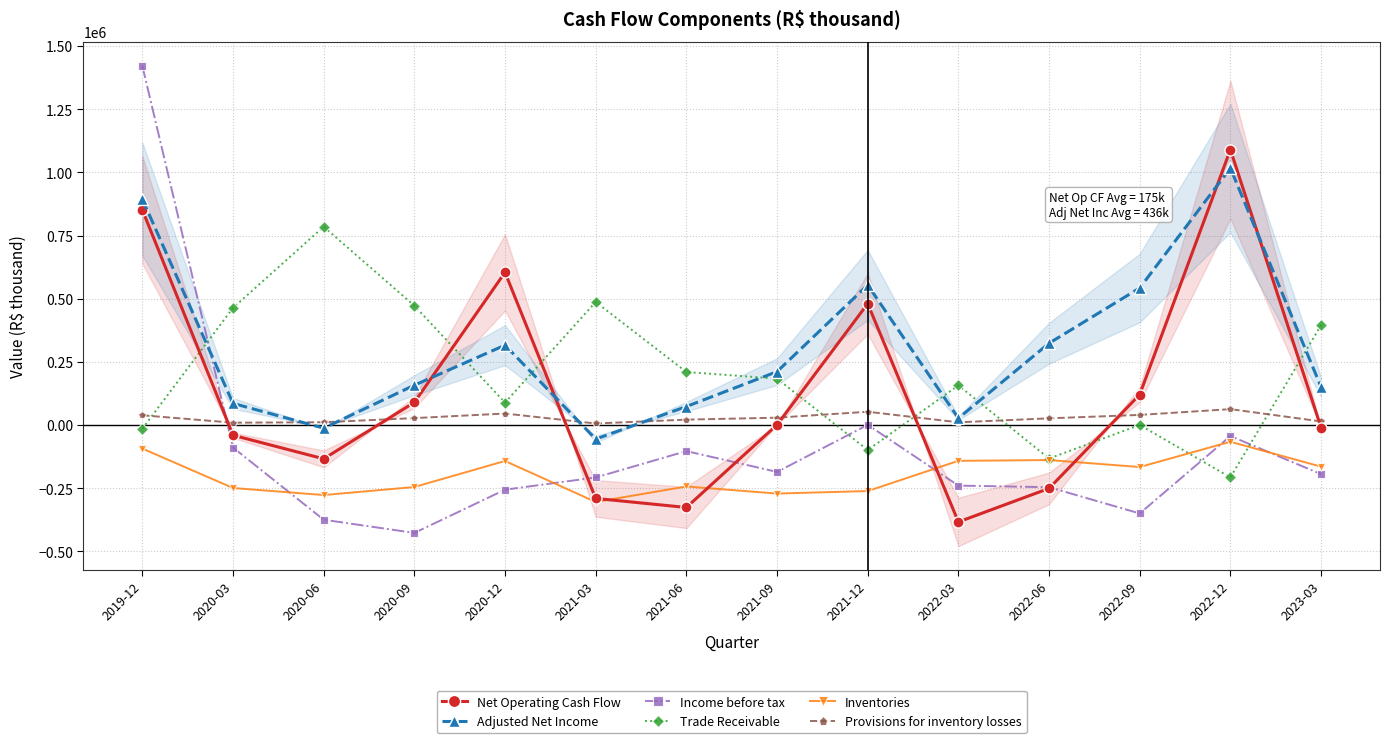

What is the average value of the Net Operating Cash Flow series?

128992